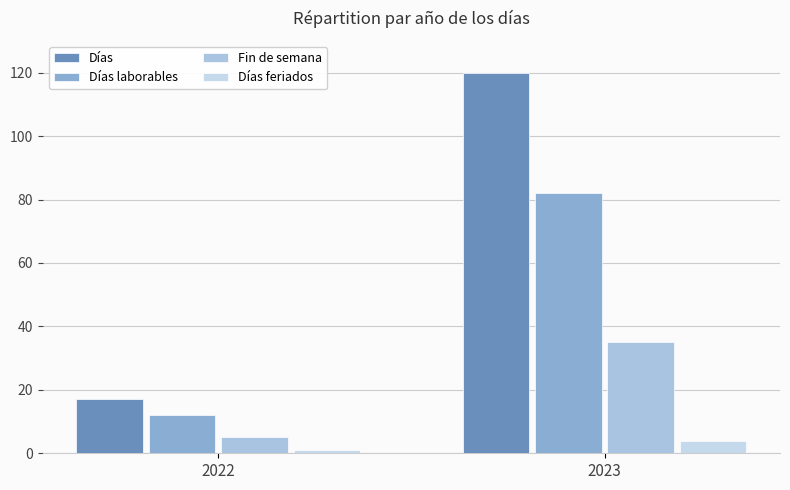

Reading left to right, what are all the values shown in this chart?

Días: 2022=17	2023=120
Días laborables: 2022=12	2023=82
Fin de semana: 2022=5	2023=35
Días feriados: 2022=1	2023=4